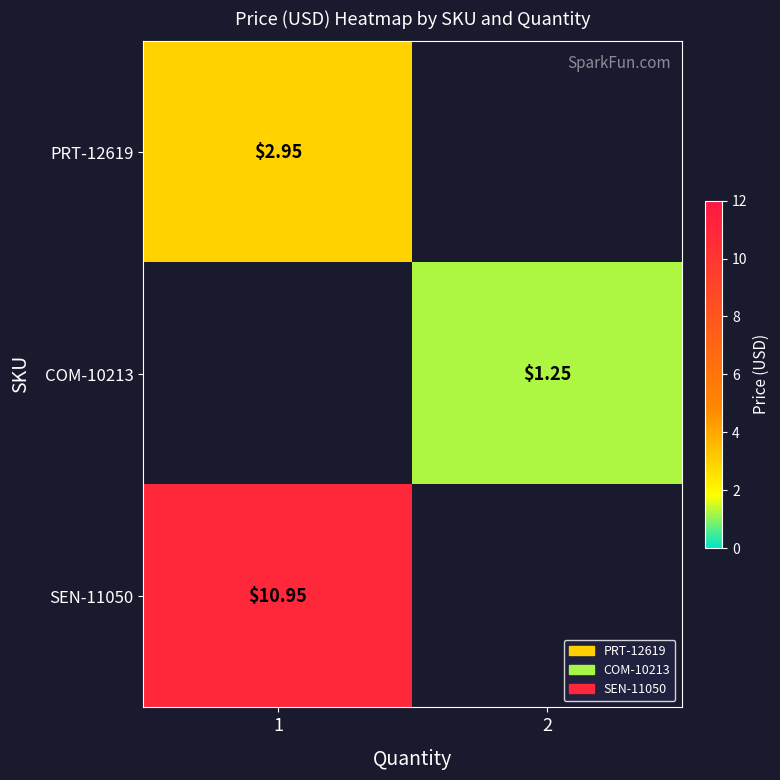

Is the value of PRT-12619 at 1 greater than the value of COM-10213 at 2?

Yes